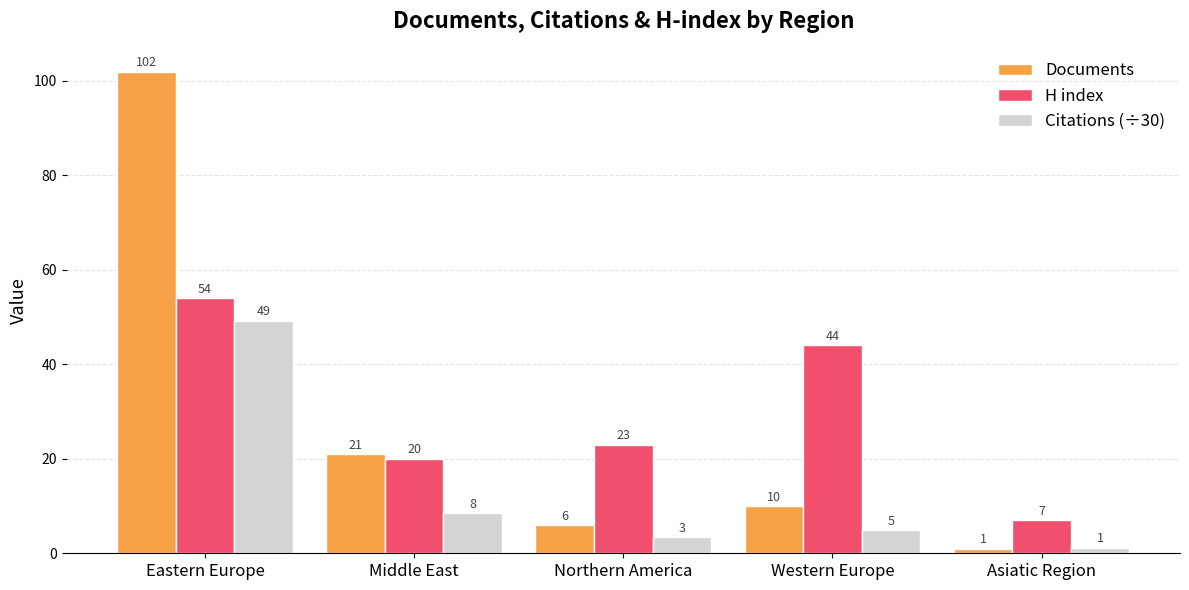

Are the bars horizontal?

No